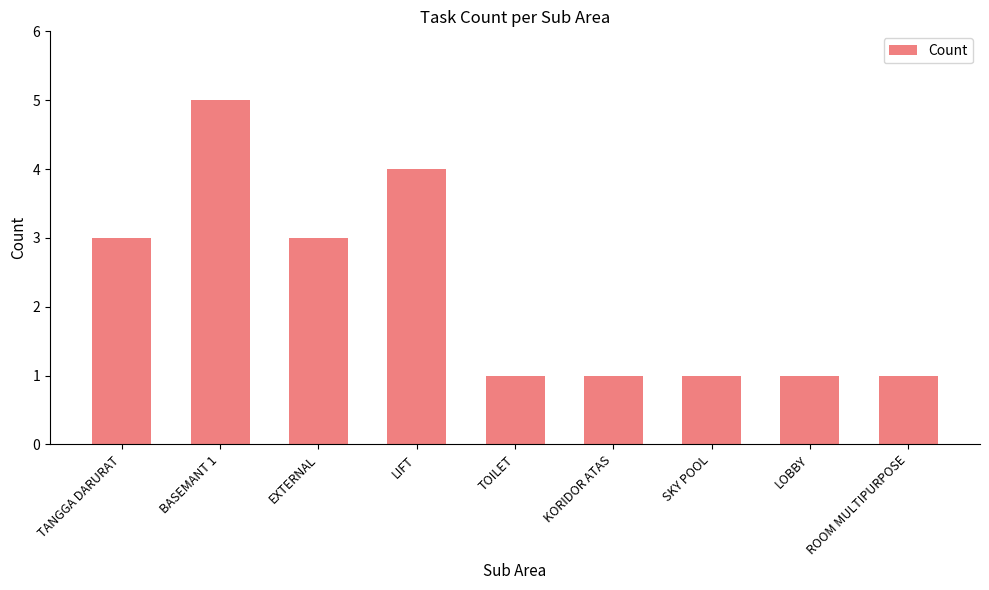

Which label corresponds to the largest value in the chart?

BASEMANT 1